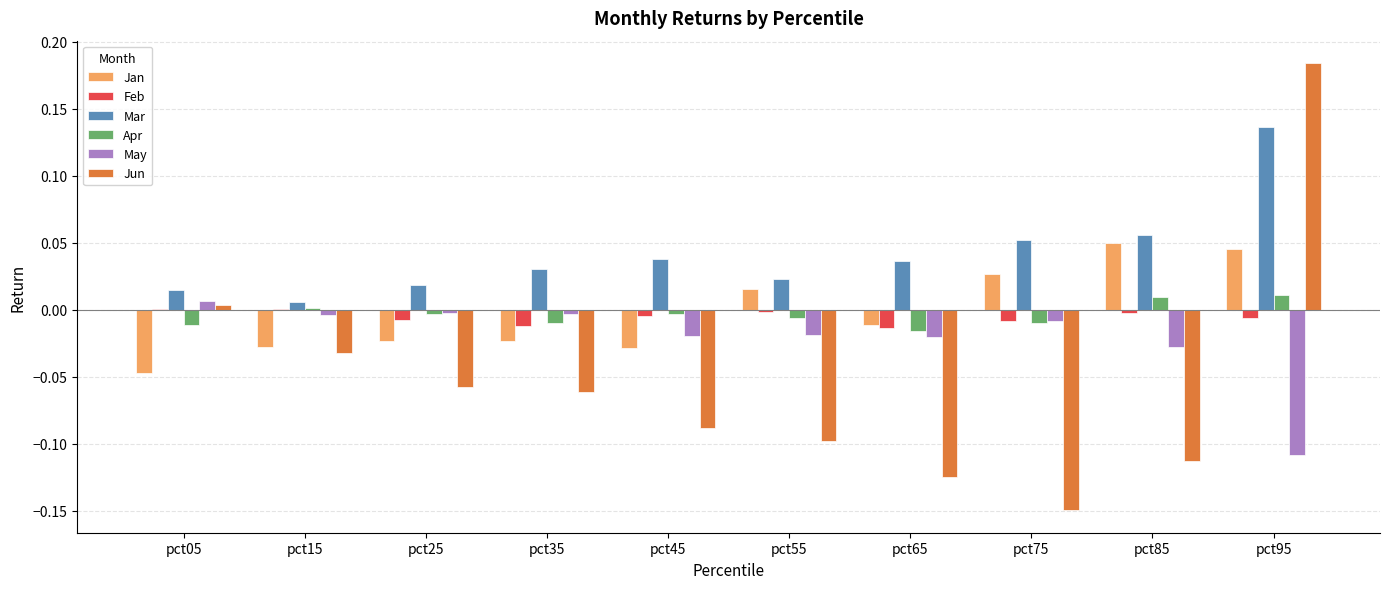

At which category is the sum across all series the highest?

pct95